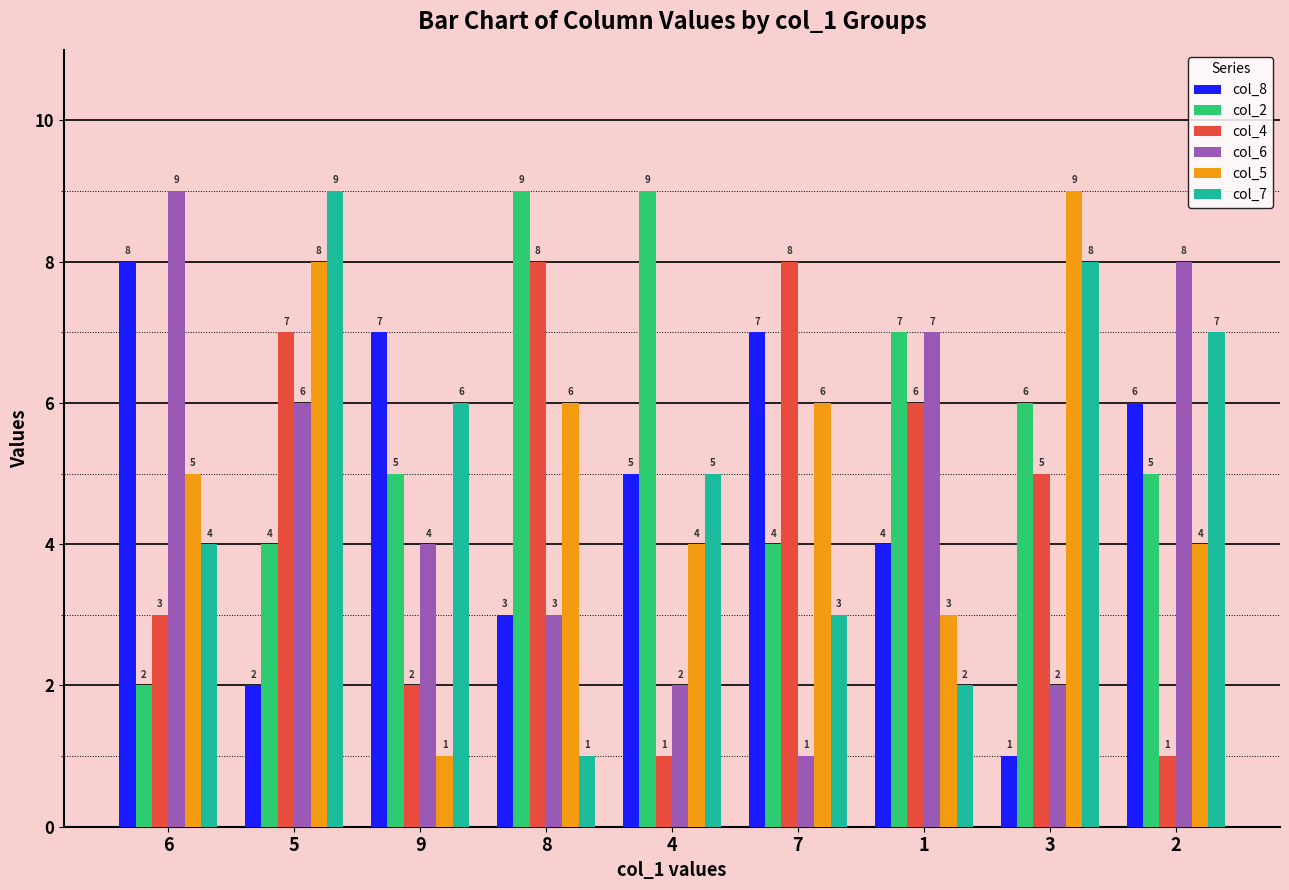

The value of col_7 at 9 is 10. True or false?

False